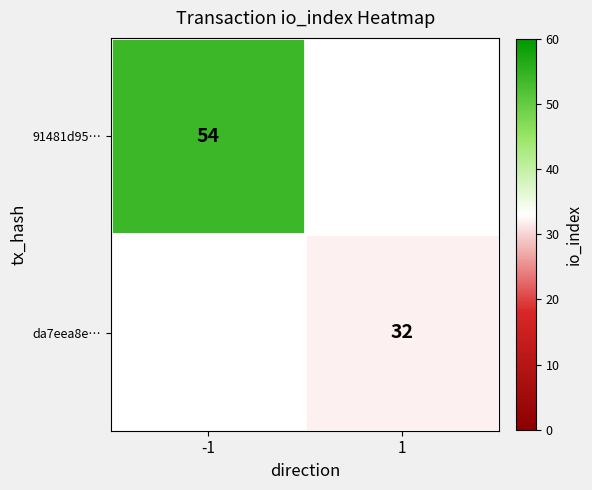

True or false: 91481d95… has a value of 54 at -1.

True